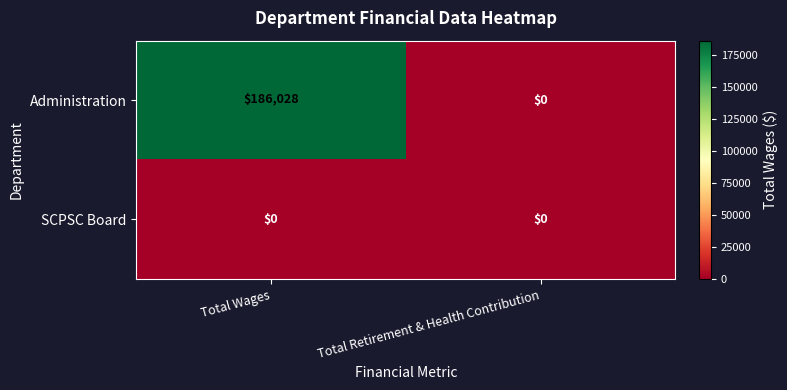

Count the number of data series in this chart.

2